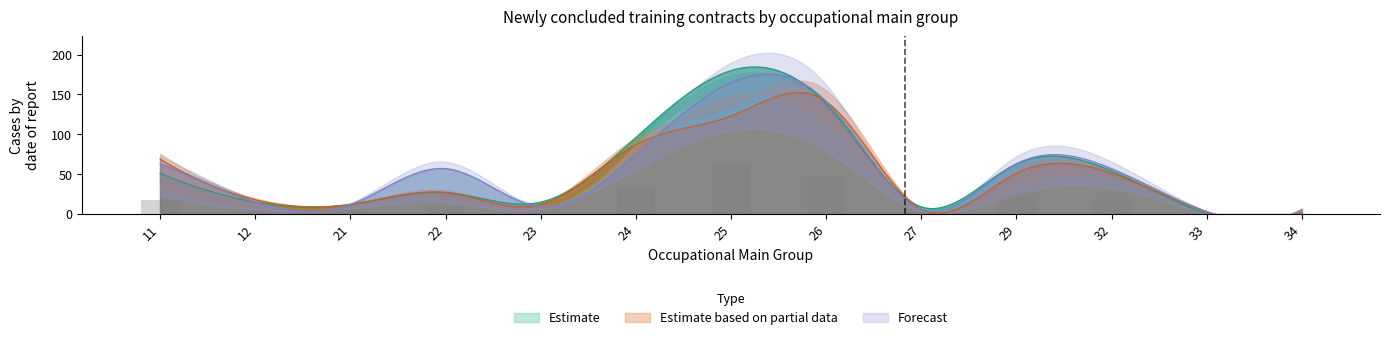

Reading left to right, what are all the values shown in this chart?

Estimate (2019 gesamt): 11=51	12=15	21=12	22=27	23=15	24=96	25=180	26=138	27=9	29=63	32=54	33=0	34=0
Estimate upper (2019): 11=63	12=18	21=12	22=57	23=12	24=87	25=165	26=141	27=6	29=51	32=48	33=3	34=3
Forecast (2021 gesamt): 11=63	12=15	21=12	22=57	23=9	24=75	25=165	26=141	27=6	29=63	32=57	33=3	34=6
Estimate lower (männlich 2019): 11=39	12=9	21=12	22=24	23=9	24=93	25=174	26=132	27=6	29=42	32=54	33=0	34=0
Partial (2020 gesamt): 11=69	12=18	21=12	22=27	23=12	24=87	25=123	26=141	27=6	29=51	32=51	33=3	34=3